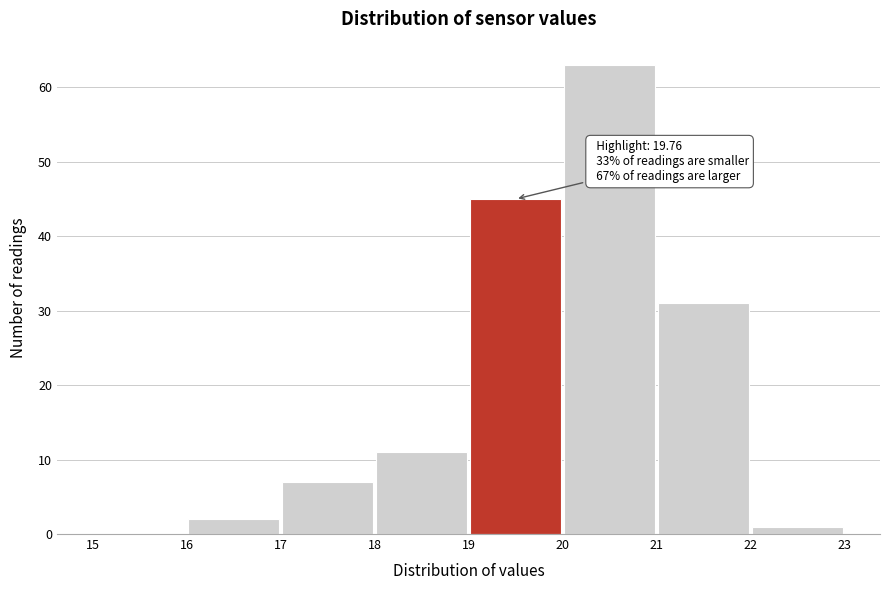

Which range on the x-axis has the tallest bar?

20 to 21